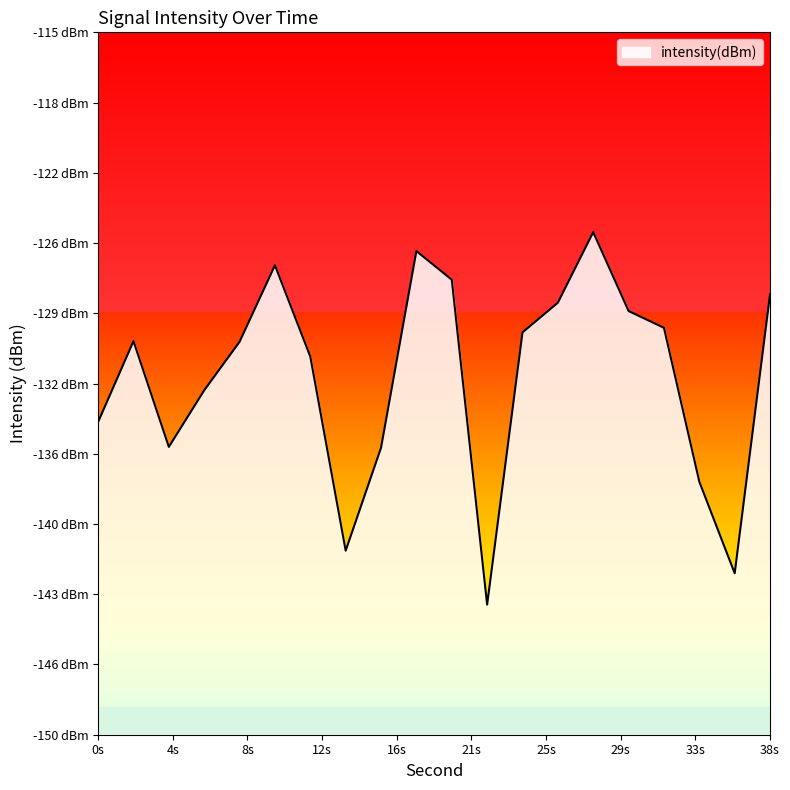

What is the maximum value shown in the chart?

-125.0